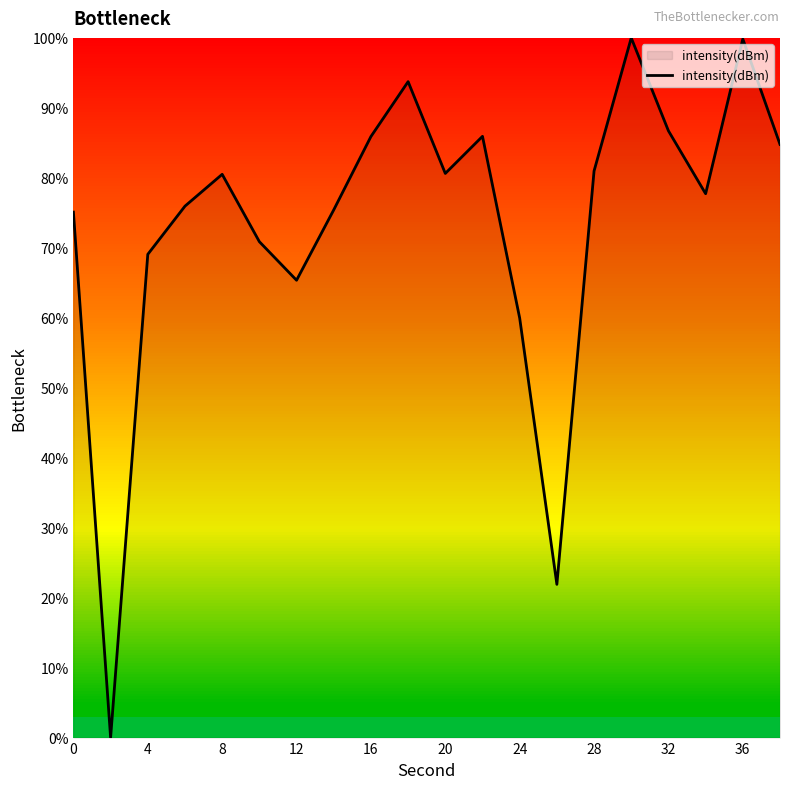

What is the difference between the maximum and minimum values?

100.0